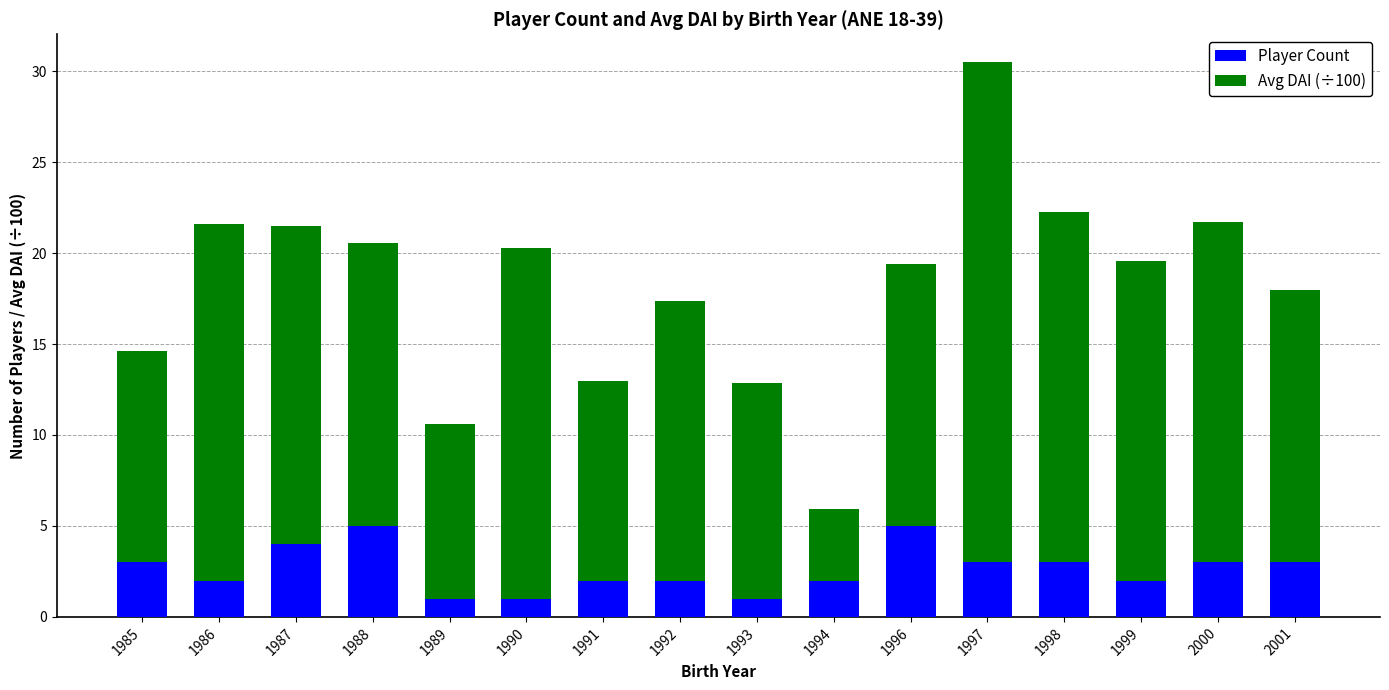

Are the bars grouped side by side (vs. stacked)?

No